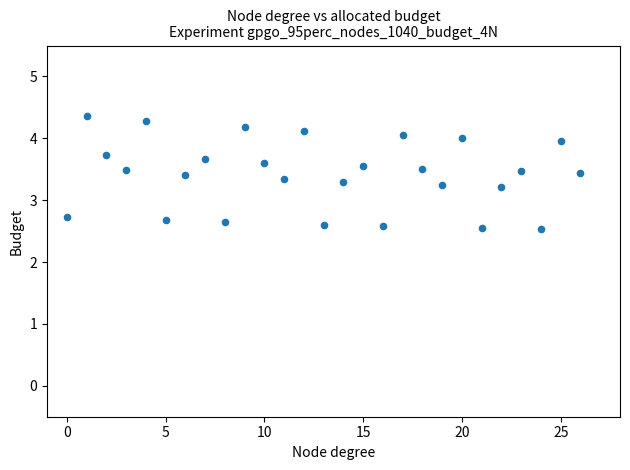

What is the range of Y values (max minus min)?

1.8